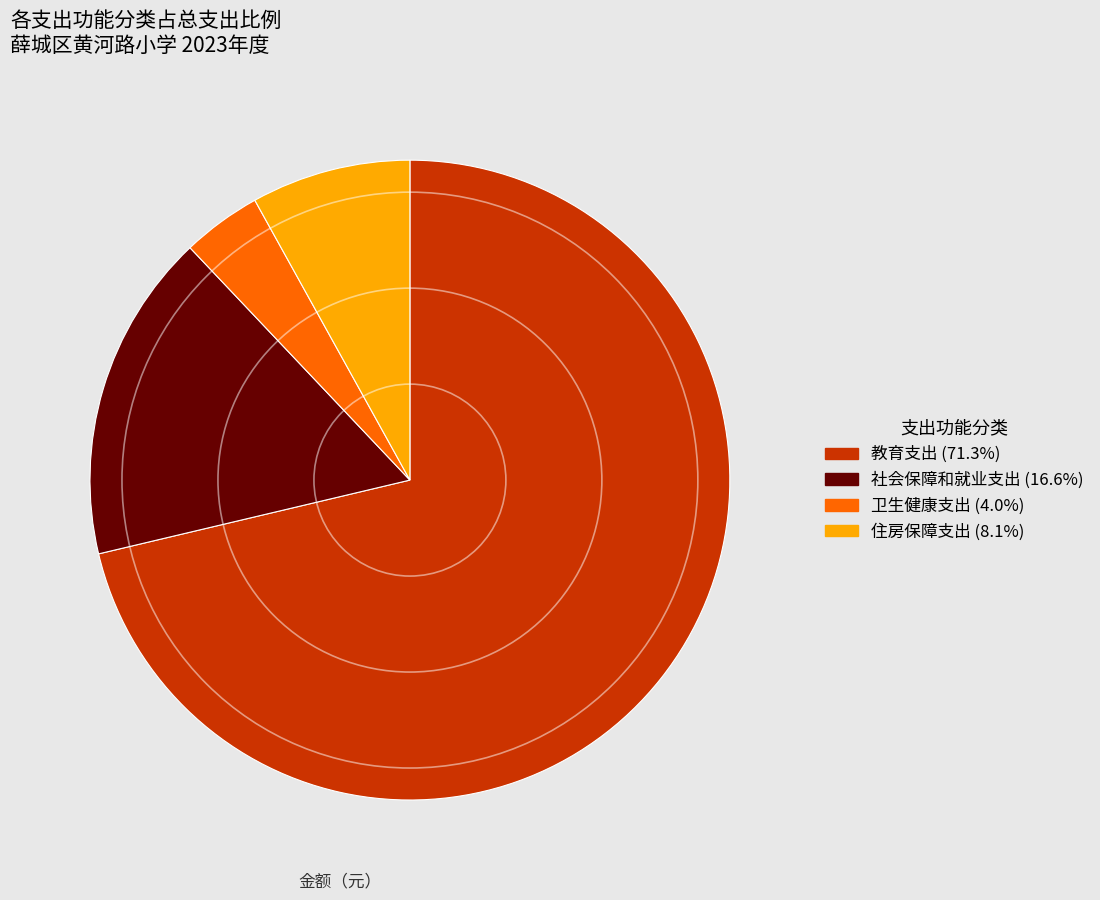

Which slice is the largest?

教育支出